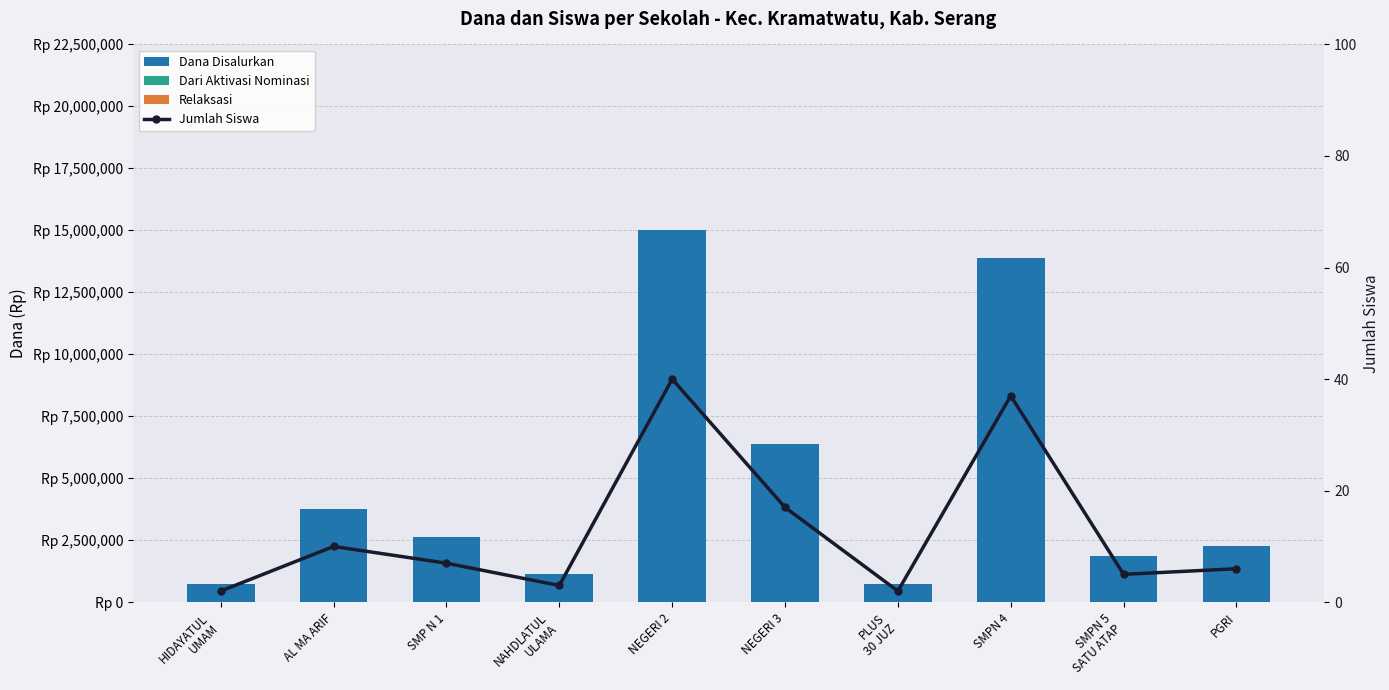

Reading left to right, list all the values displayed in this chart.

Dana Disalurkan: HIDAYATUL
UMAM=750000	AL MA ARIF=3750000	SMP N 1=2625000	NAHDLATUL
ULAMA=1125000	NEGERI 2=15000000	NEGERI 3=6375000	PLUS
30 JUZ=750000	SMPN 4=13875000	SMPN 5
SATU ATAP=1875000	PGRI=2250000
Dari Aktivasi Nominasi: HIDAYATUL
UMAM=0	AL MA ARIF=0	SMP N 1=0	NAHDLATUL
ULAMA=0	NEGERI 2=0	NEGERI 3=0	PLUS
30 JUZ=0	SMPN 4=0	SMPN 5
SATU ATAP=0	PGRI=0
Relaksasi: HIDAYATUL
UMAM=0	AL MA ARIF=0	SMP N 1=0	NAHDLATUL
ULAMA=0	NEGERI 2=0	NEGERI 3=0	PLUS
30 JUZ=0	SMPN 4=0	SMPN 5
SATU ATAP=0	PGRI=0
Jumlah Siswa: HIDAYATUL
UMAM=2	AL MA ARIF=10	SMP N 1=7	NAHDLATUL
ULAMA=3	NEGERI 2=40	NEGERI 3=17	PLUS
30 JUZ=2	SMPN 4=37	SMPN 5
SATU ATAP=5	PGRI=6